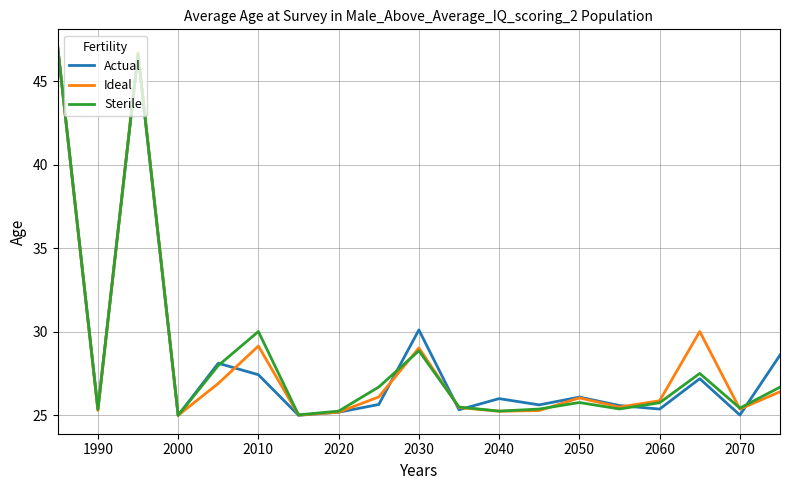

Rank the series by their average value, from lowest to highest.

Actual, Sterile, Ideal